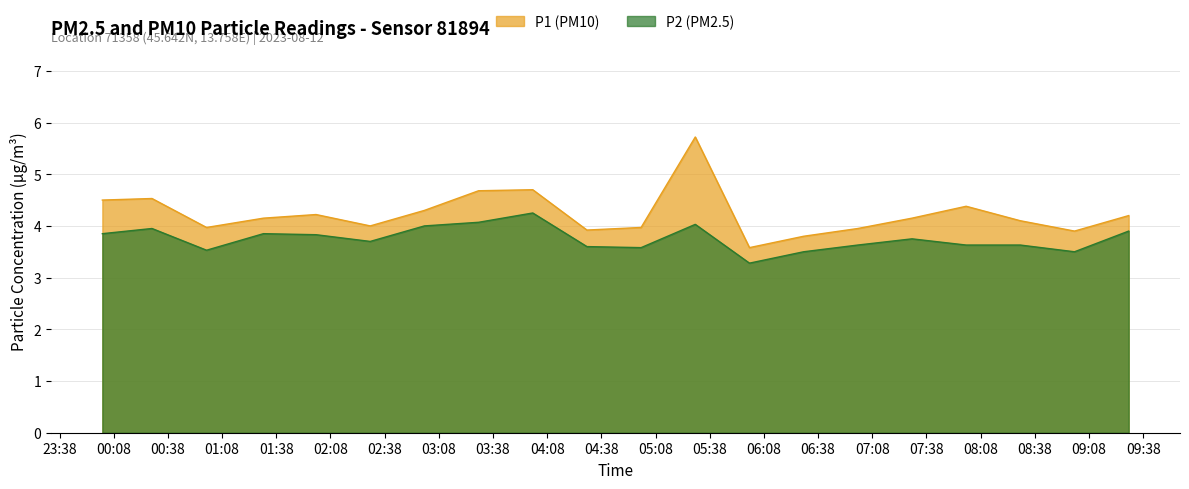

What is the difference between the second highest and minimum values in the P1 series?

1.2